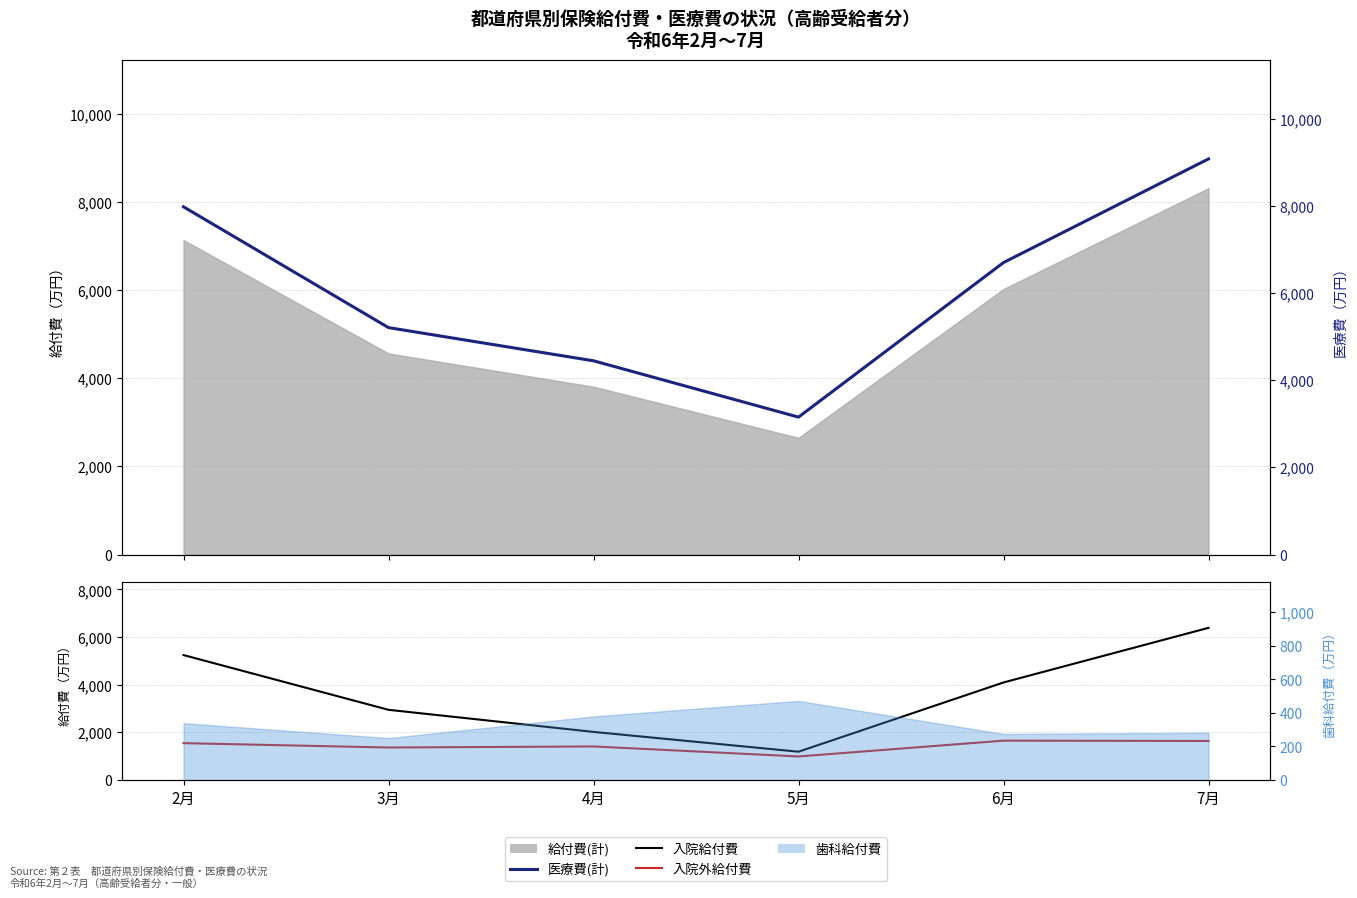

True or false: 医療費(計) and 入院外給付費 cross at least once.

False